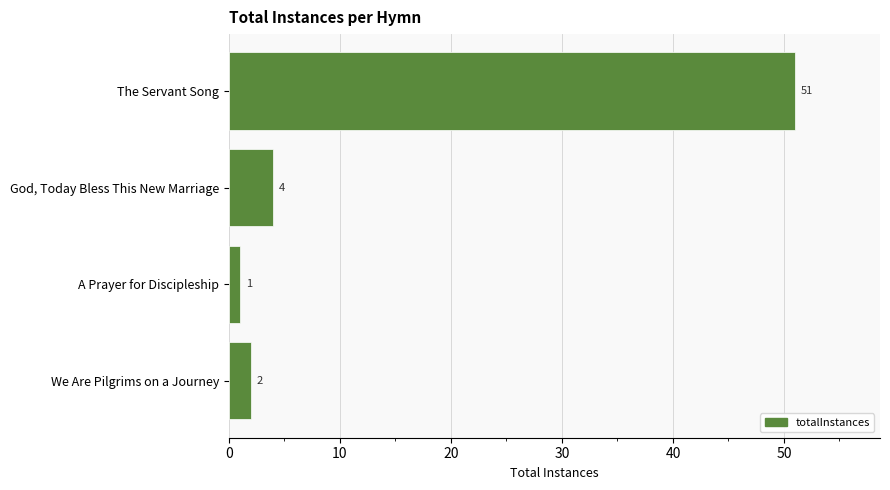

What is the sum of the values at God, Today Bless This New Marriage and The Servant Song?

55